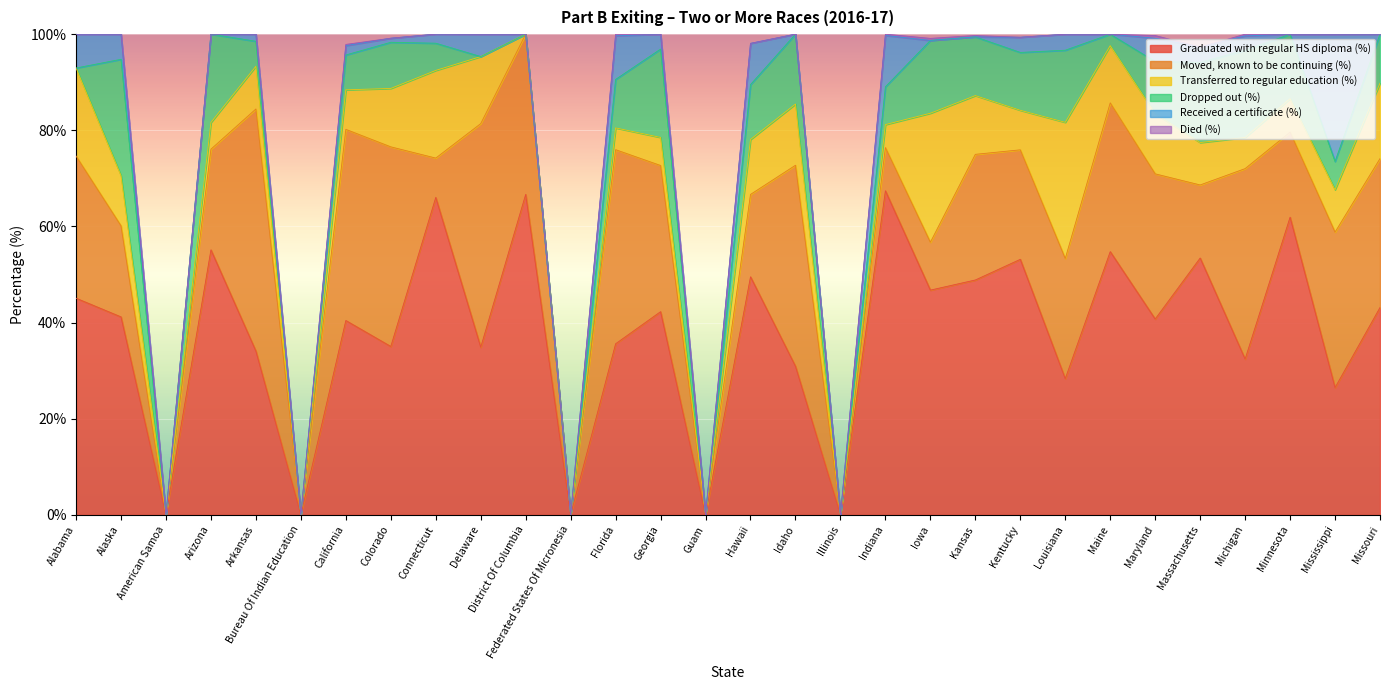

What is the sum of all Transferred to regular education (%) values?

281.9